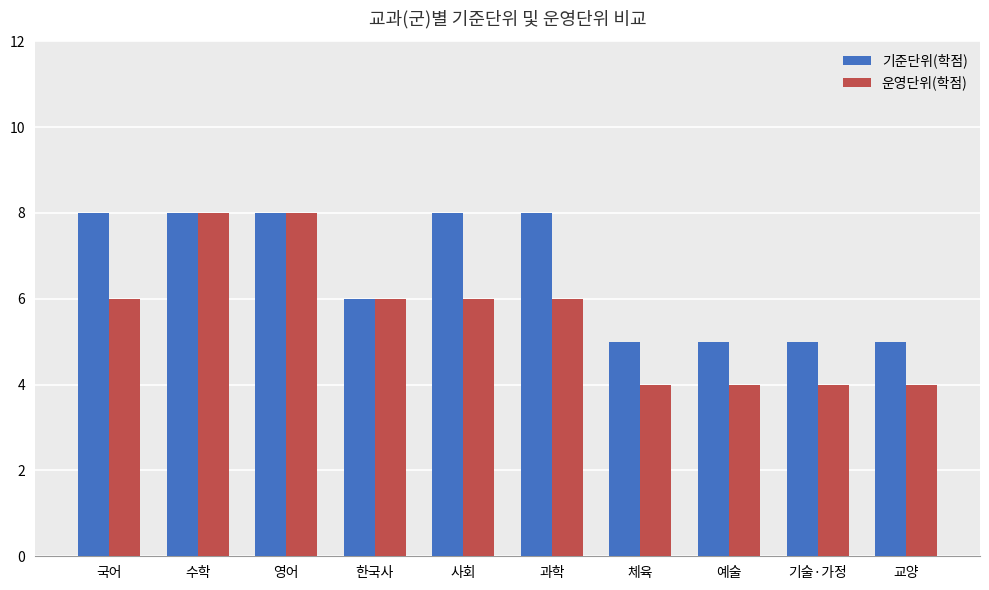

Reading right to left, extract all data points from this chart.

기준단위(학점): 5	5	5	5	8	8	6	8	8	8
운영단위(학점): 4	4	4	4	6	6	6	8	8	6